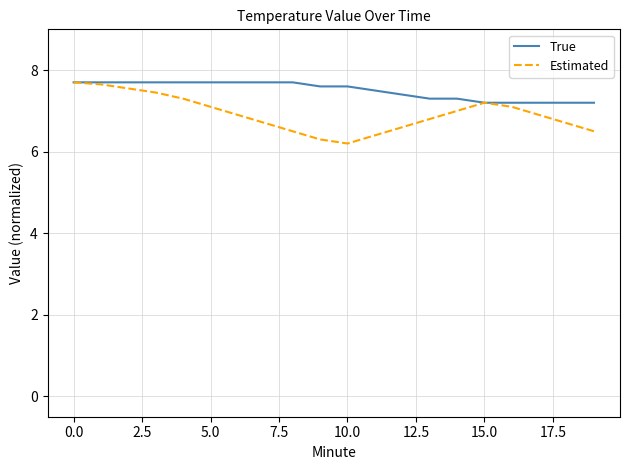

Which series has the largest range (max minus min)?

Estimated